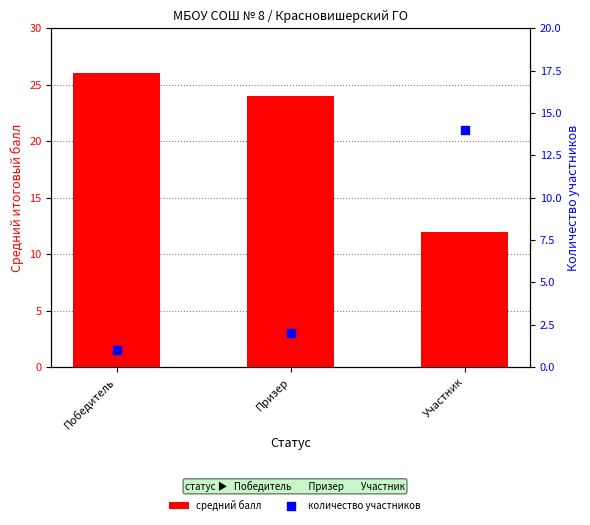

What are all the series names shown in the legend?

средний балл, количество участников